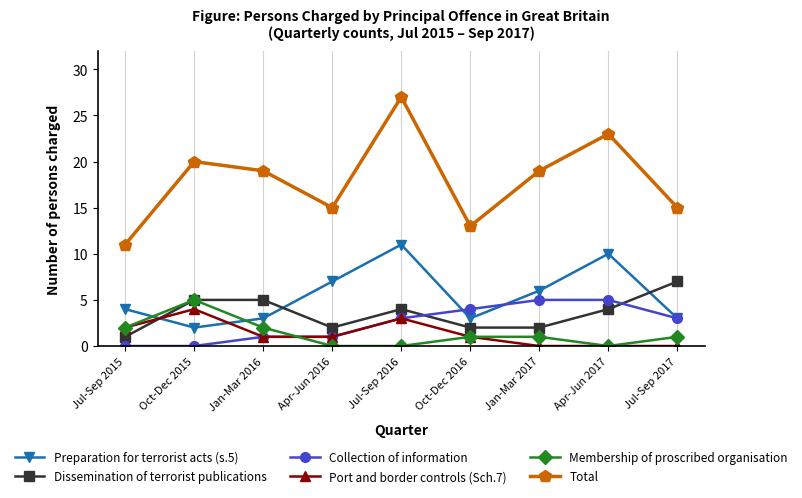

What is the sum of the Dissemination of terrorist publications values at Jan-Mar 2017 and Jul-Sep 2015?

3